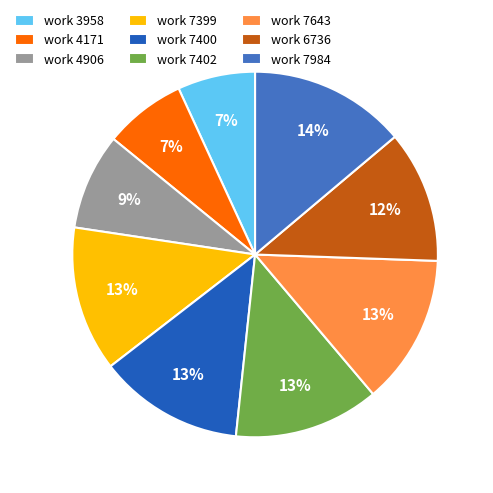

To the nearest percent, what is the difference between the largest and smallest slice percentages?

7%